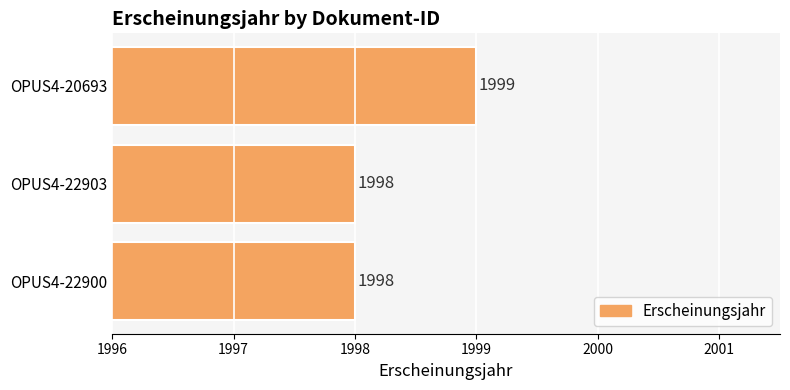

Are the bars horizontal?

Yes